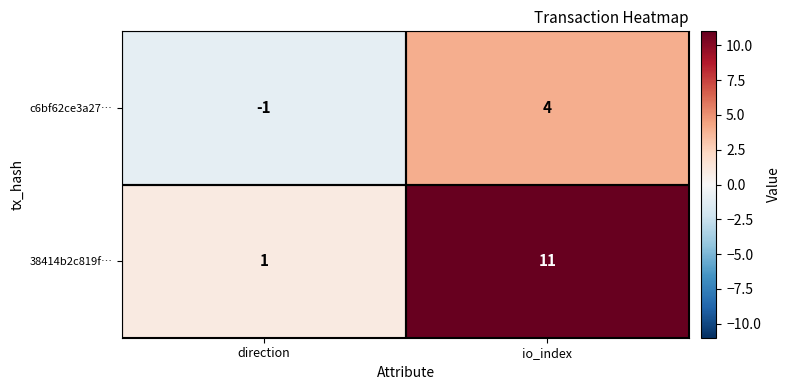

At which category is the sum across all series the highest?

io_index